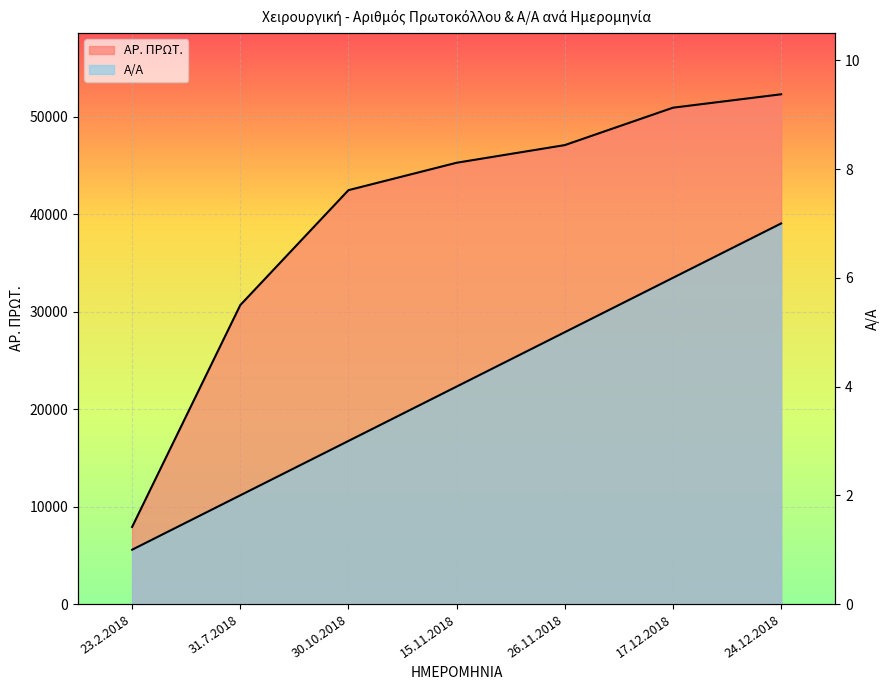

Which series changed the most between 15.11.2018 and 17.12.2018?

ΑΡ. ΠΡΩΤ.